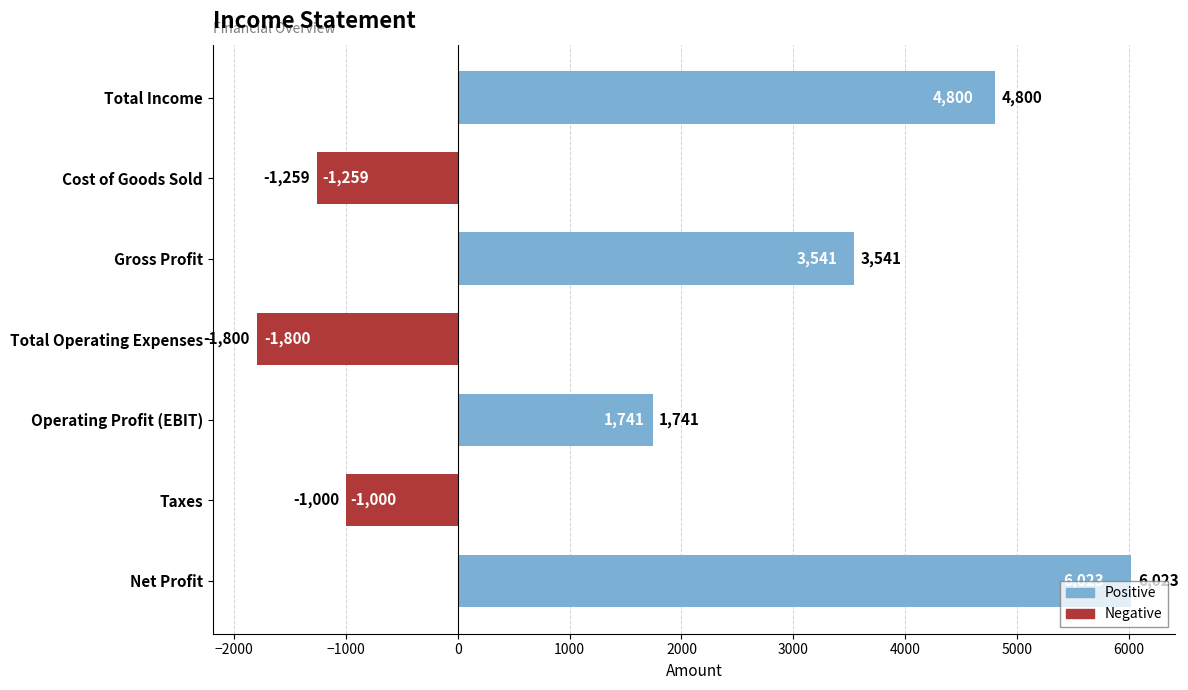

The value at Taxes is -1000. True or false?

True